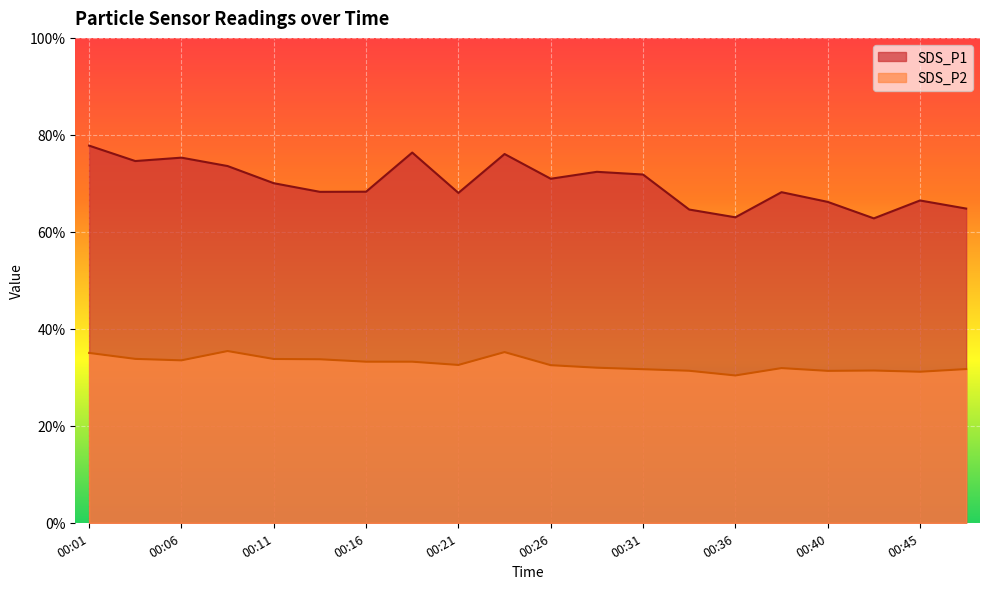

Which label corresponds to the smallest value in the chart?

00:36